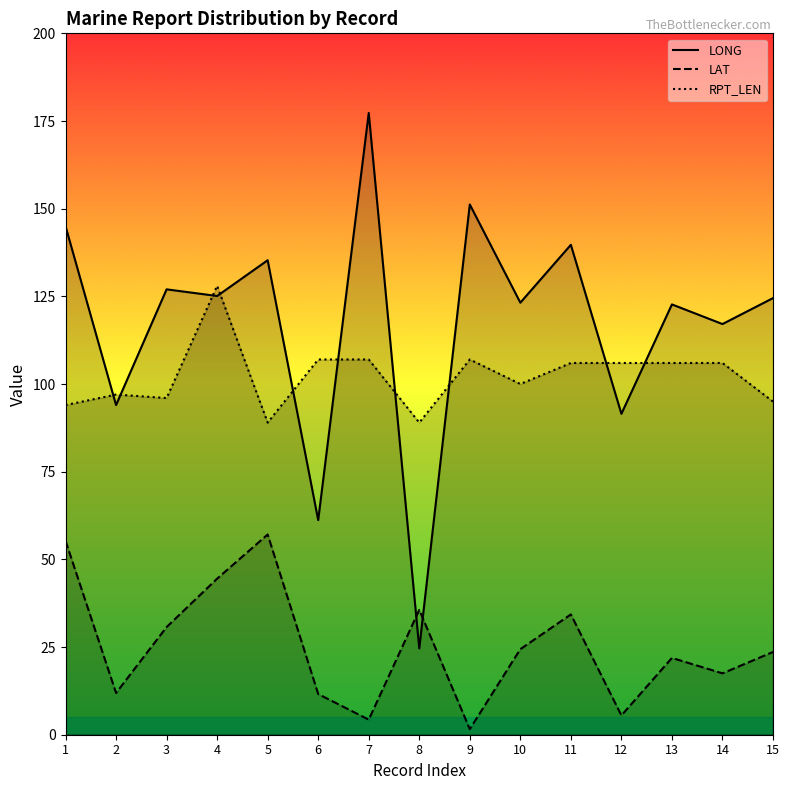

True or false: RPT_LEN has a value of 121.4 at 8.

False